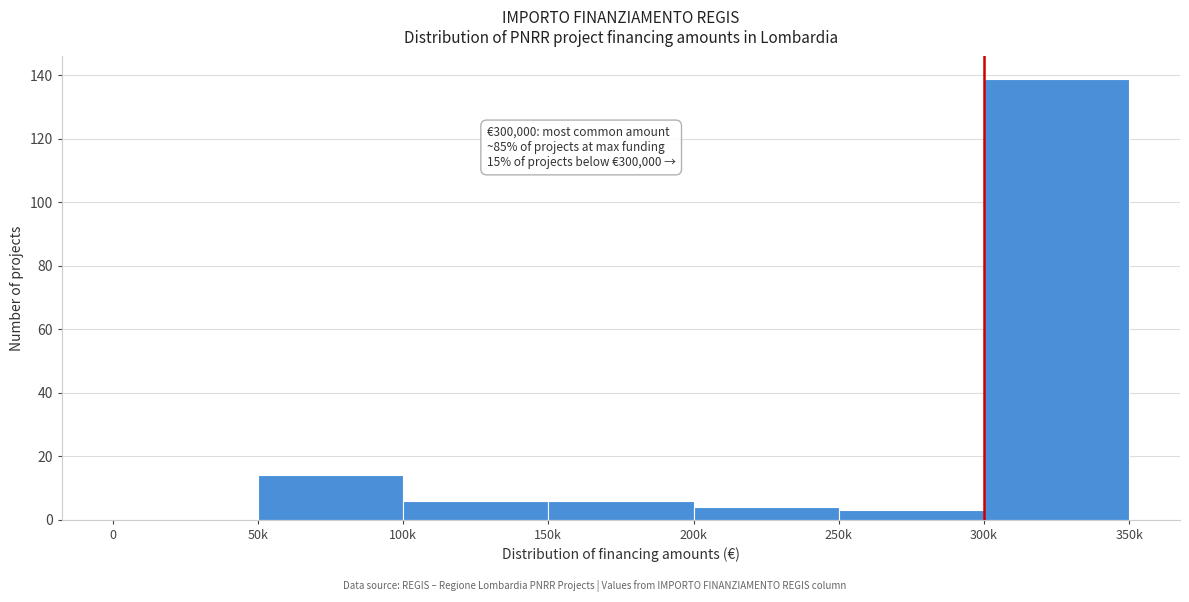

Reading left to right, extract all data points from this chart.

0=0	50k=14	100k=6	150k=6	200k=4	250k=3	300k=139